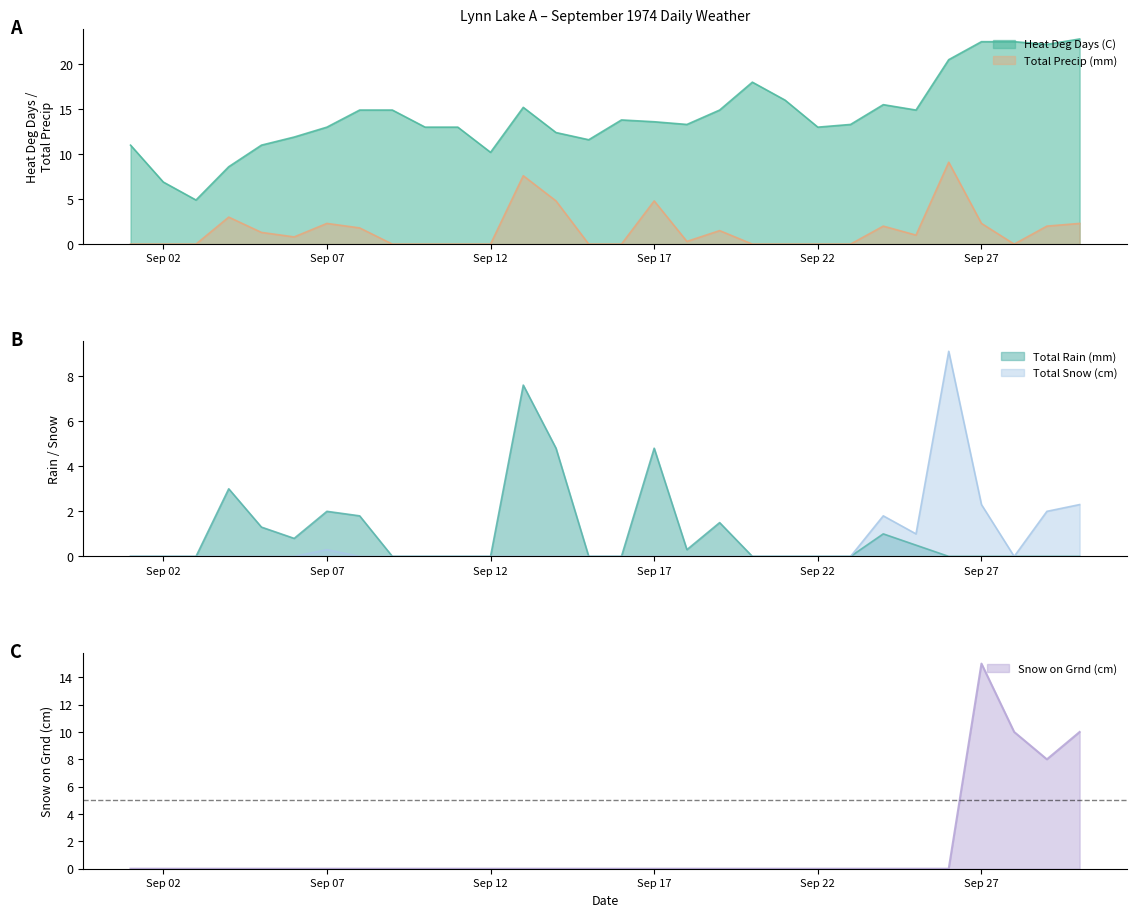

What is the maximum value for Heat Deg Days (C)?

22.8